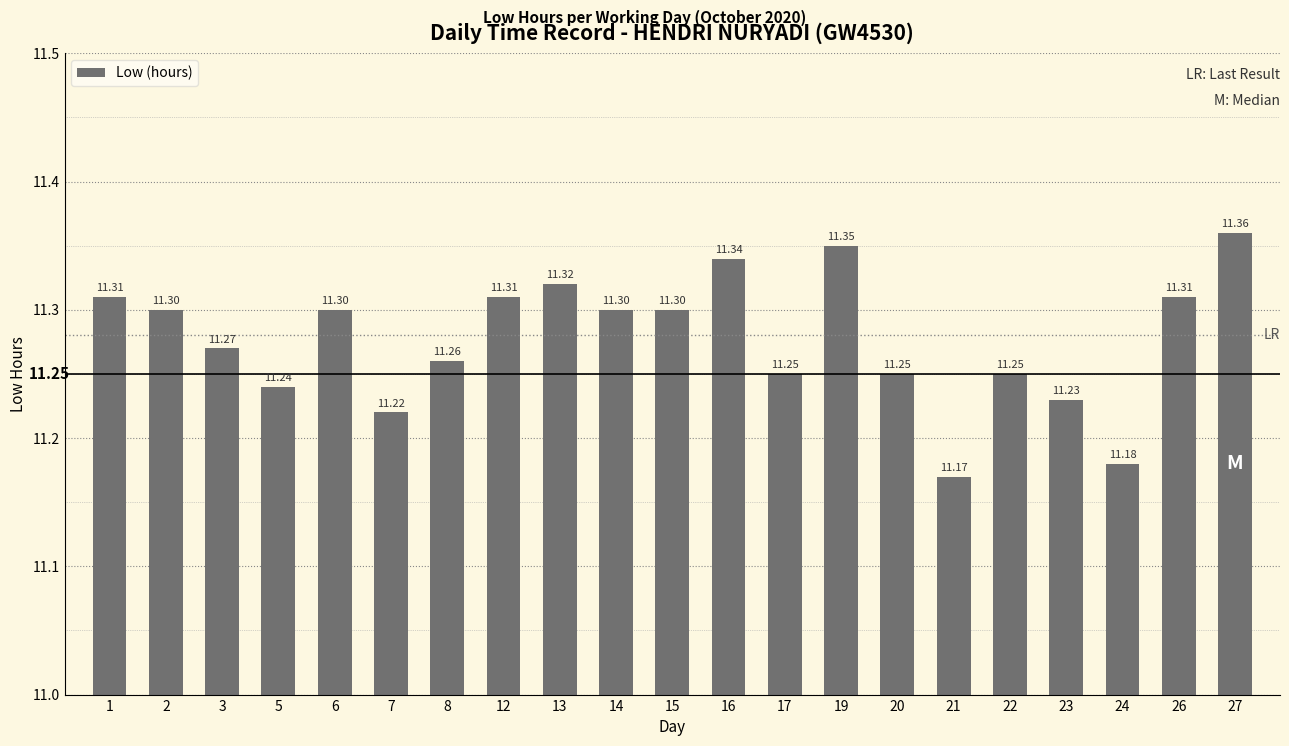

What is the maximum value shown in the chart?

11.4